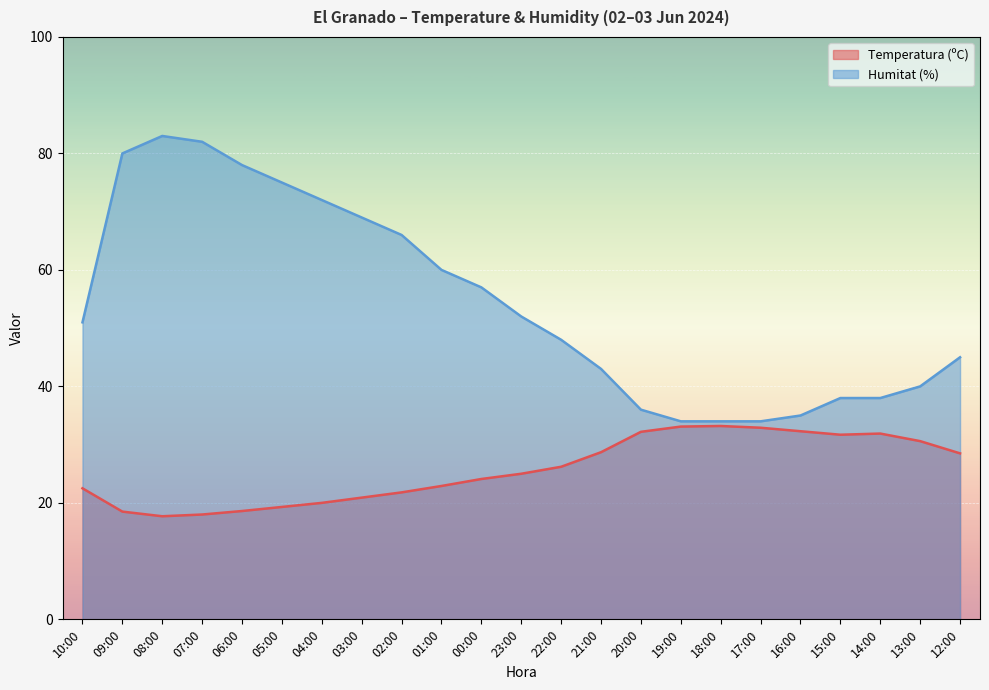

At which category is the sum across all series the highest?

08:00